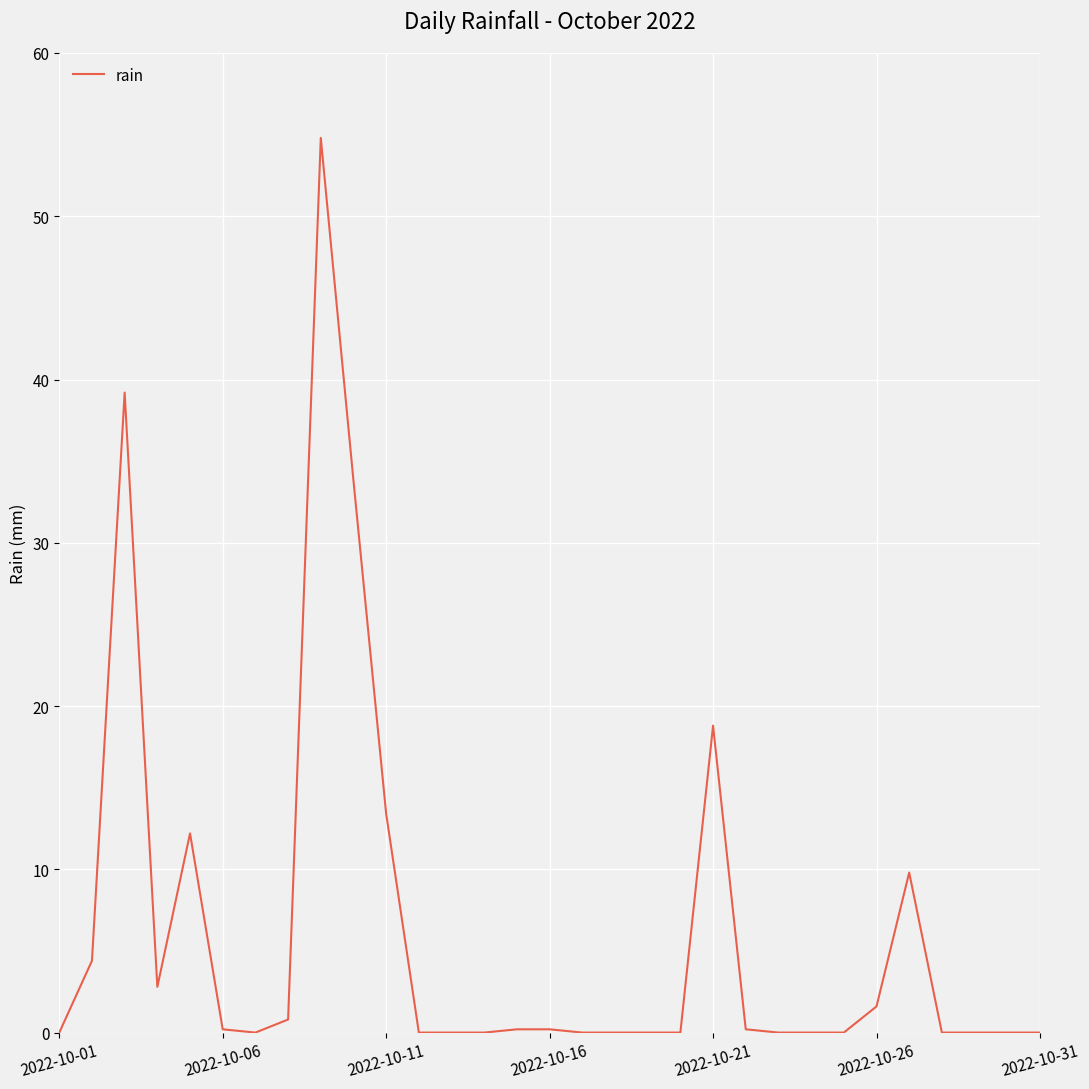

What is the difference between the maximum and minimum values?

54.8